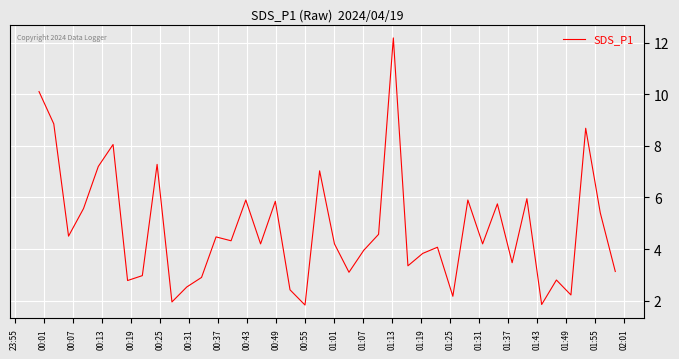

What is the smallest value displayed?

1.8